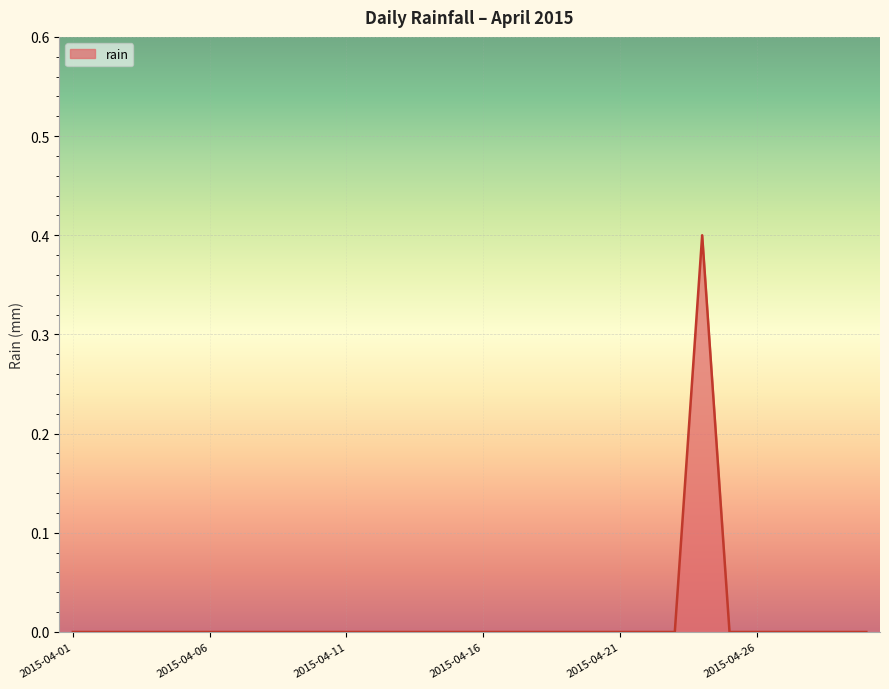

Reading left to right, what are all the values shown in this chart?

0.0	0.0	0.0	0.0	0.0	0.0	0.0	0.0	0.0	0.0	0.0	0.0	0.0	0.0	0.0	0.0	0.0	0.0	0.0	0.0	0.0	0.0	0.0	0.4	0.0	0.0	0.0	0.0	0.0	0.0